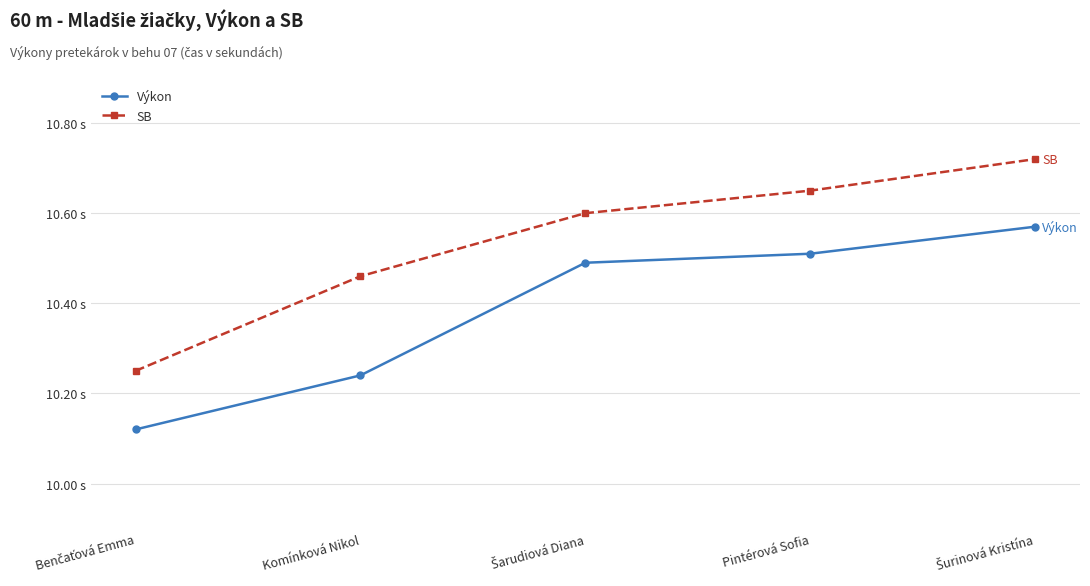

Where is SB nearest to the value 10?

Benčaťová Emma